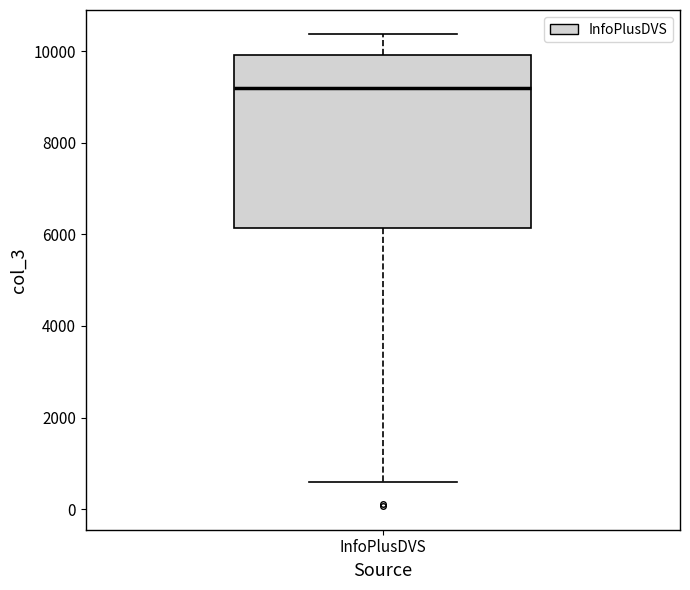

Where does the upper whisker of the box for InfoPlusDVS end on the y-axis? The values are not printed on the chart, so give them approximately, as read against the axis.

10400